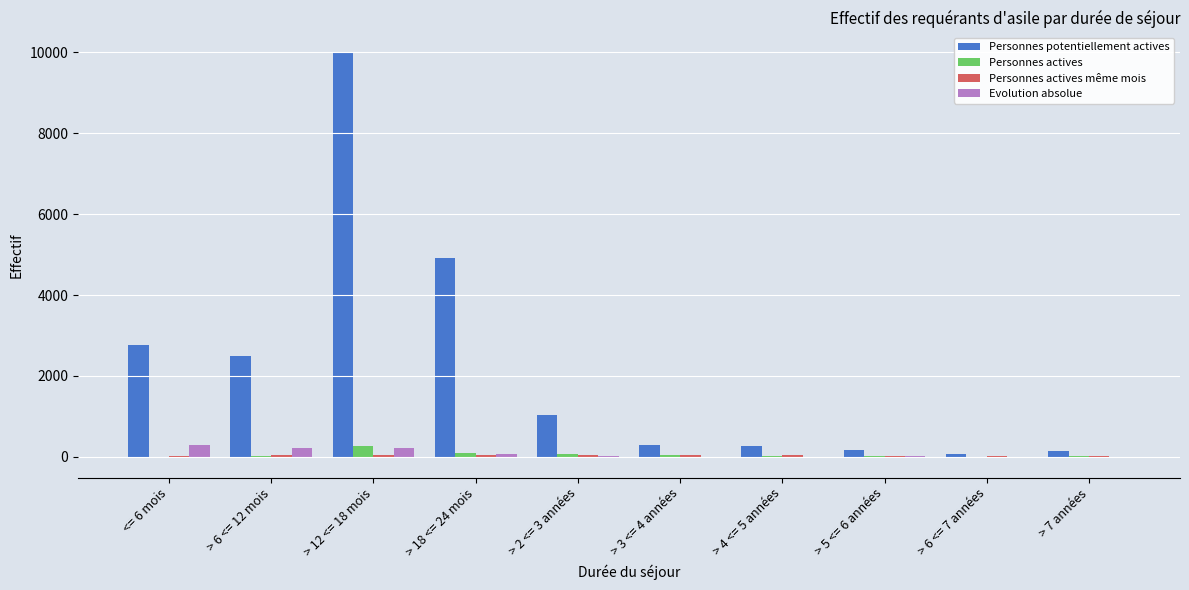

Read the Evolution absolue value at > 6 <= 12 mois.

228